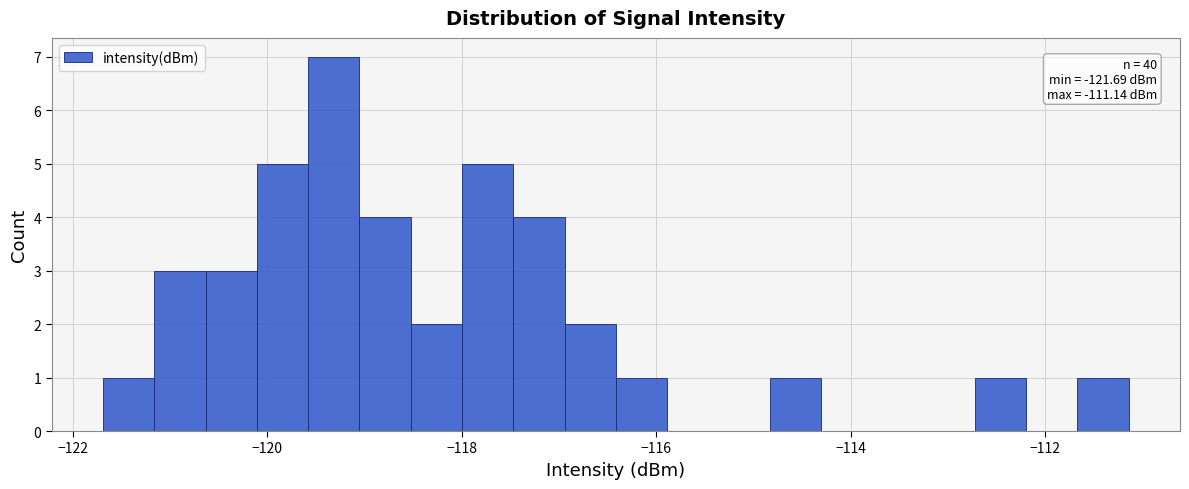

Around what value on the x-axis is the tallest bar? Give the approximate position of its centre, as read against the axis.

-119.4